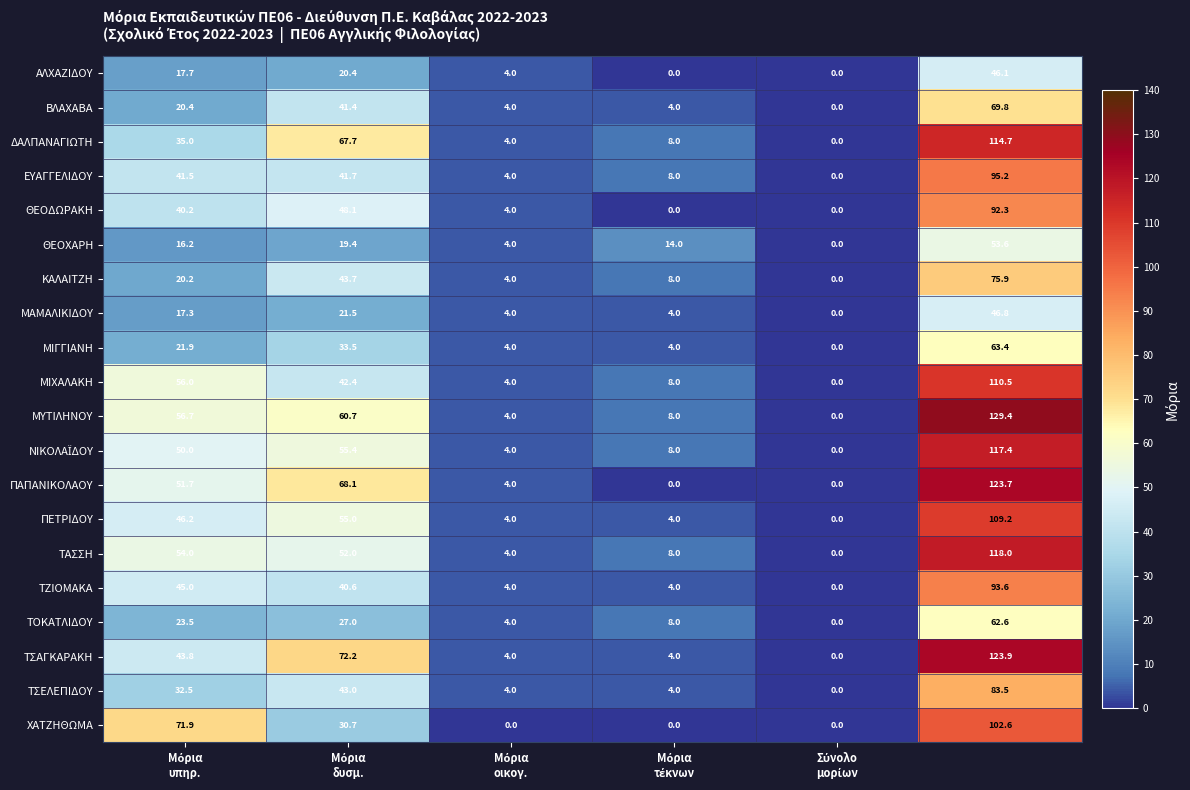

Which series has the widest spread of values?

ΜΥΤΙΛΗΝΟΥ